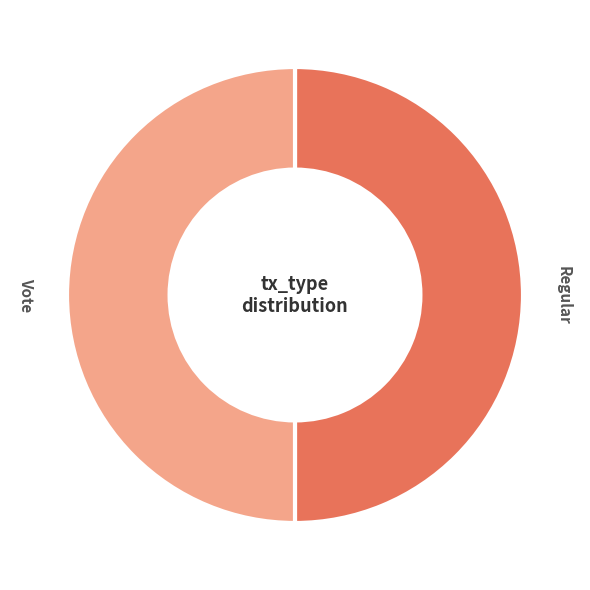

Combined, do Vote and Regular account for over 50%?

Yes